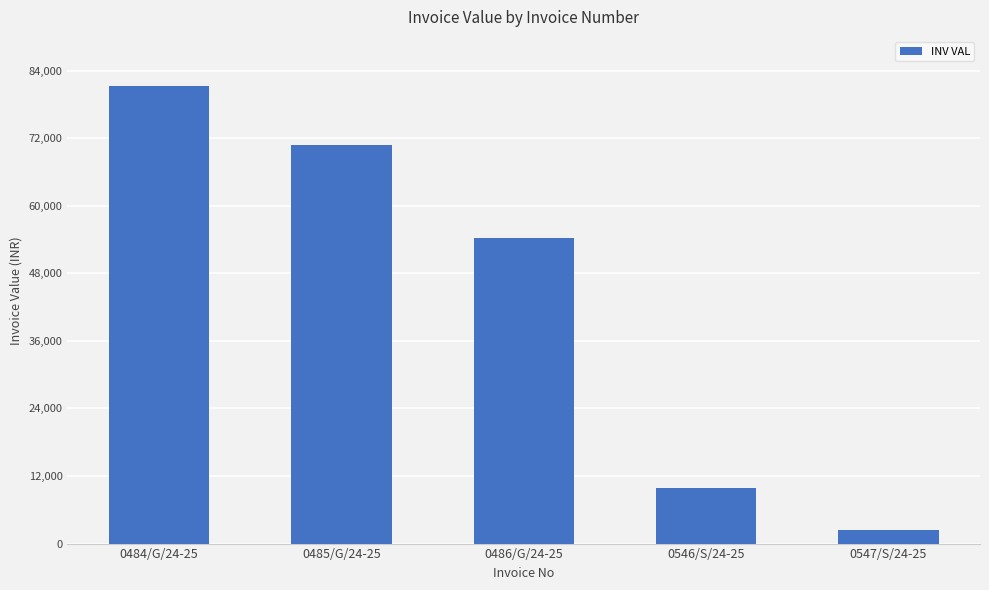

What is the greatest value displayed?

81246.5